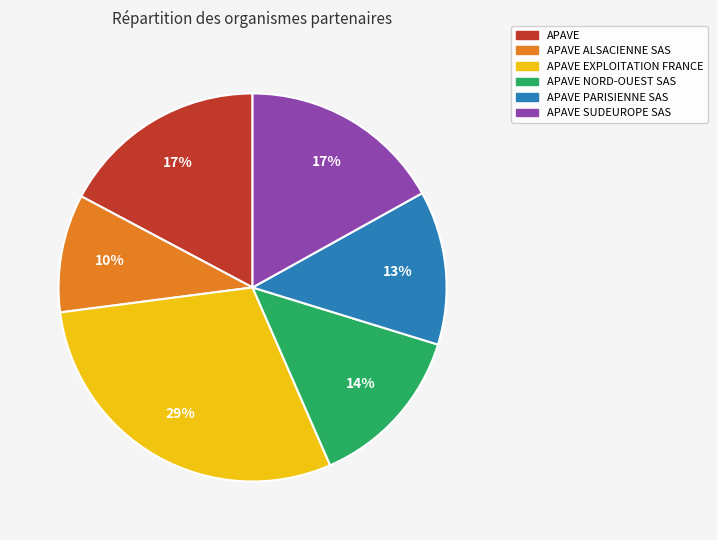

Does any single category account for the majority?

No